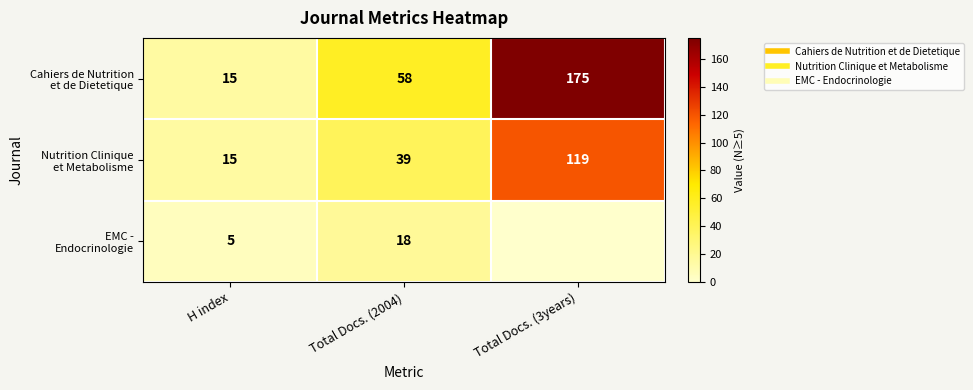

True or false: Nutrition Clinique et Metabolisme has a value of 38 at Total Docs. (3years).

False